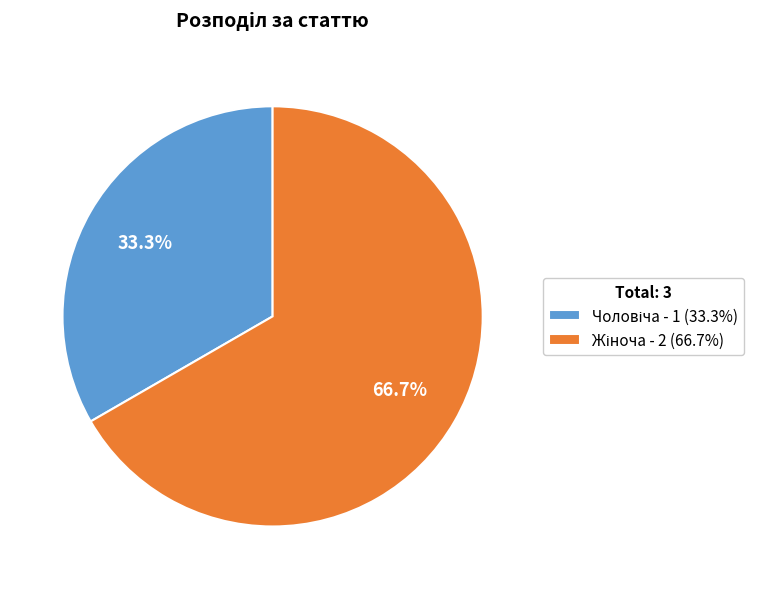

Is there a majority slice in this chart?

Yes